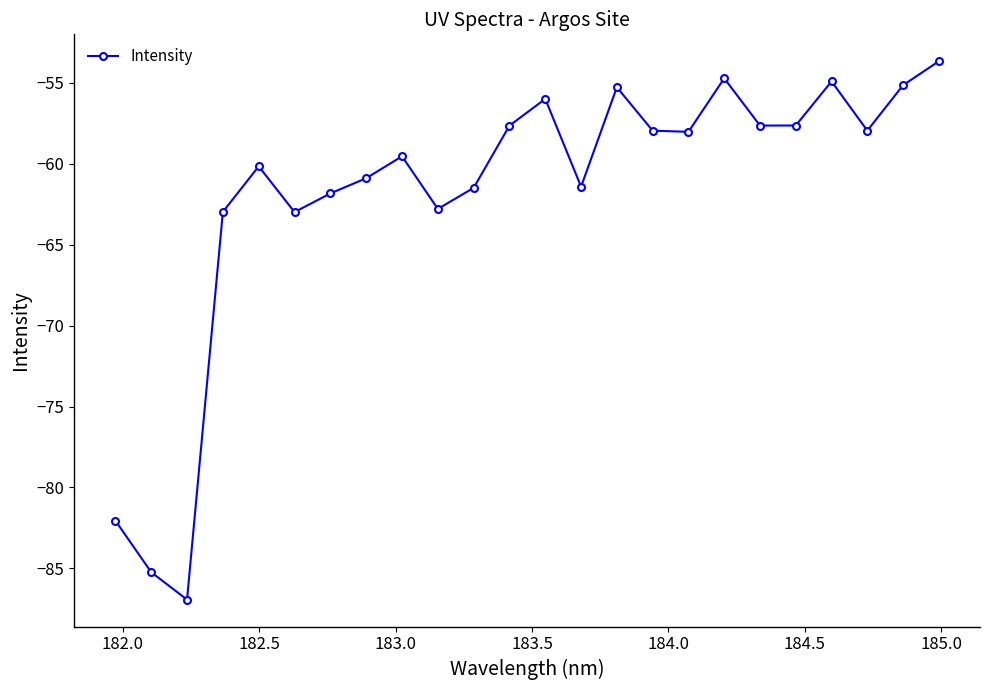

What is the value of the 1st point from the left?

-82.0